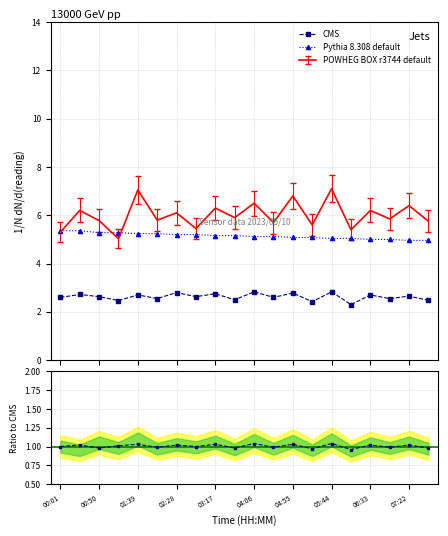

True or false: CMS and Pythia 8.308 default cross at least once.

False